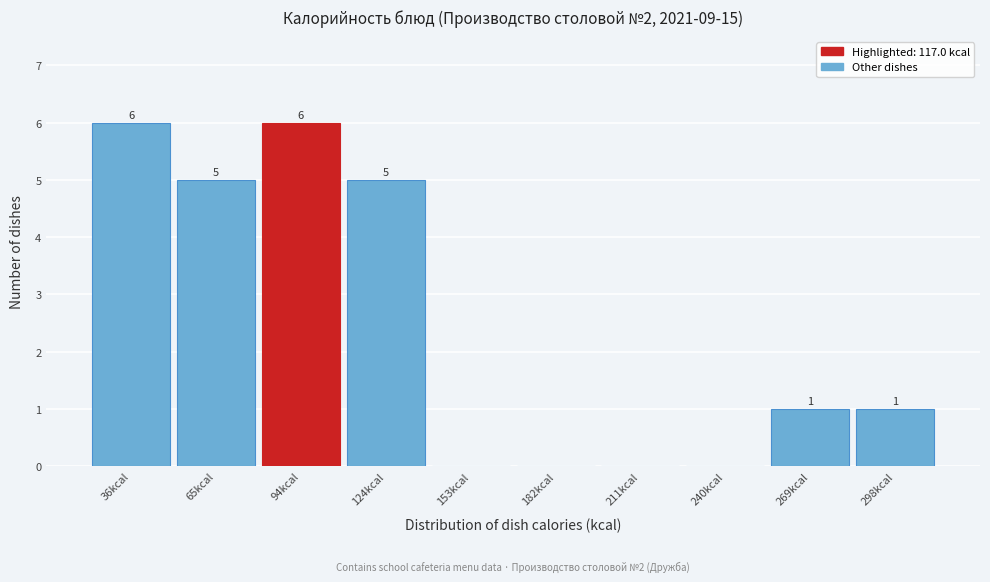

Reading left to right, transcribe all the data shown in this chart.

36kcal=6	65kcal=5	94kcal=6	124kcal=5	153kcal=0	182kcal=0	211kcal=0	240kcal=0	269kcal=1	298kcal=1